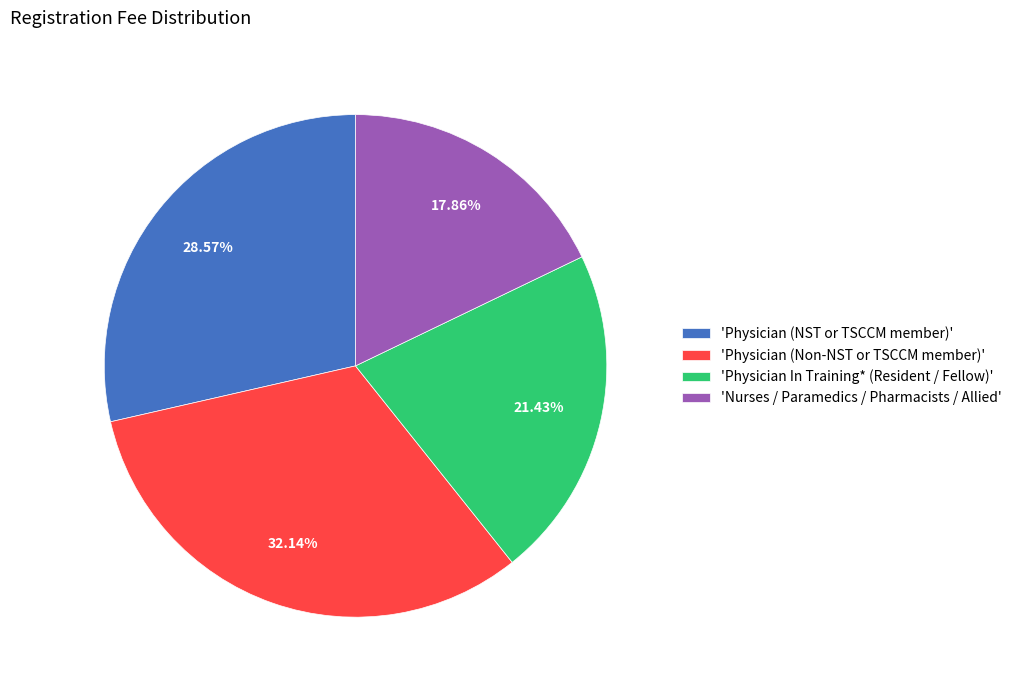

Which category has the smallest portion of the pie?

'Nurses / Paramedics / Pharmacists / Allied'